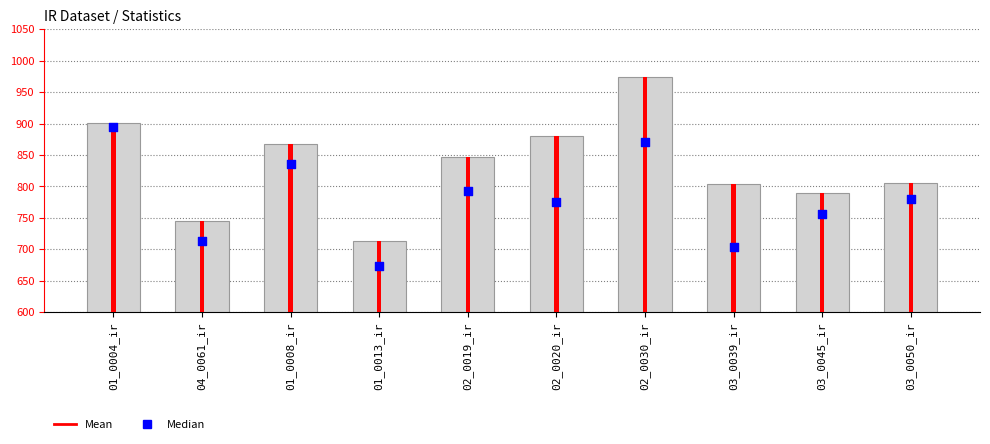

What is the change in value from 02_0020_ir to 03_0045_ir?

-20